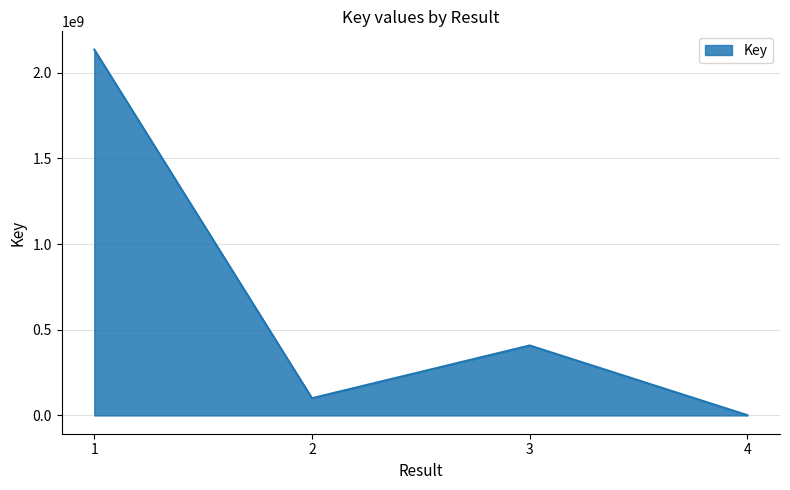

At which label does the data first exceed 408287826?

1